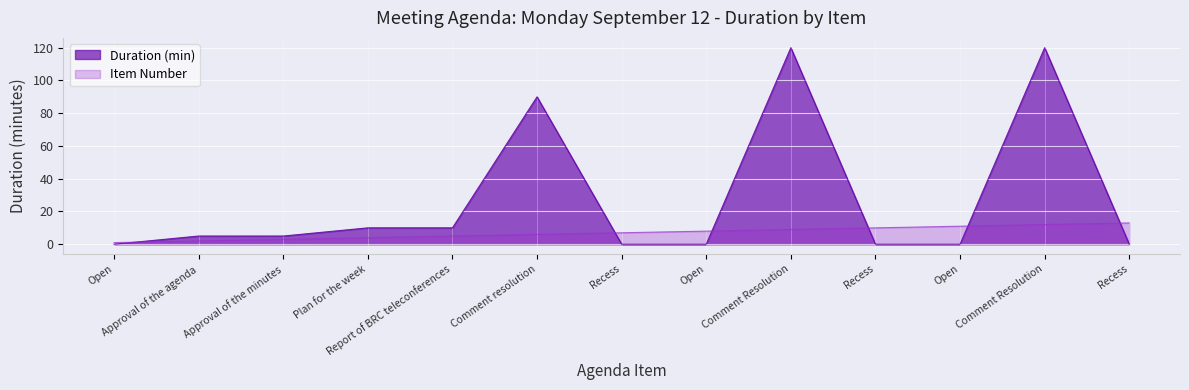

Which series has the largest range (max minus min)?

Duration (min)